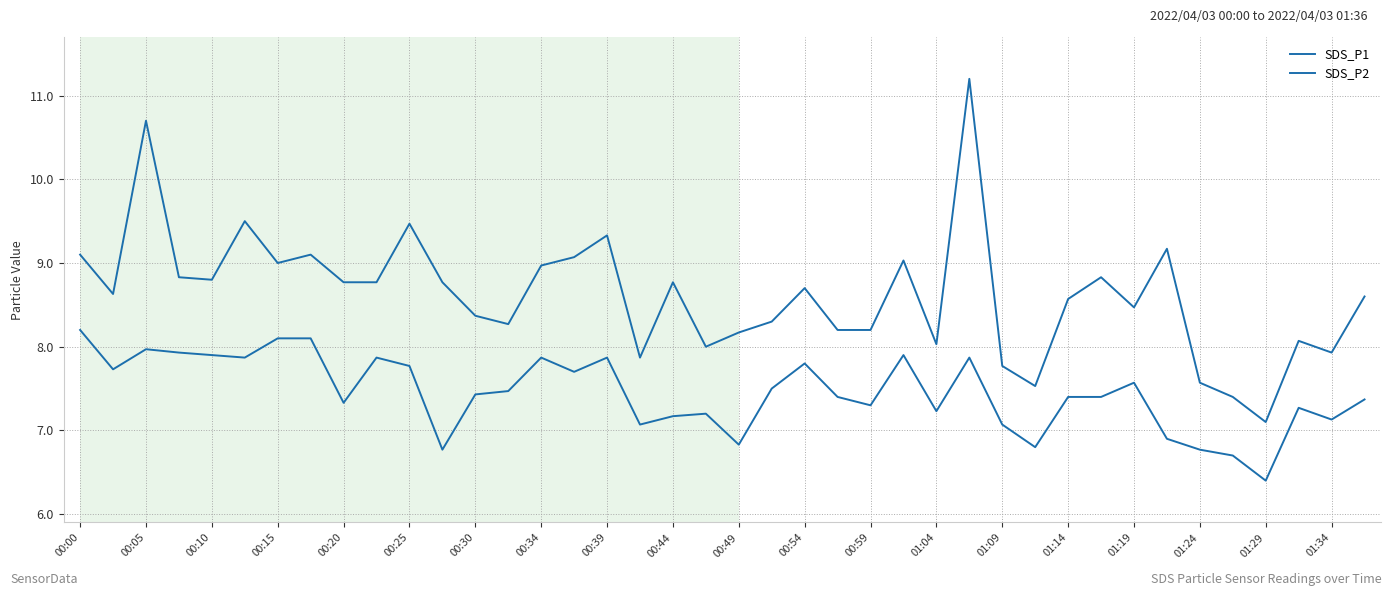

Is this an area chart (filled region under the line)?

No